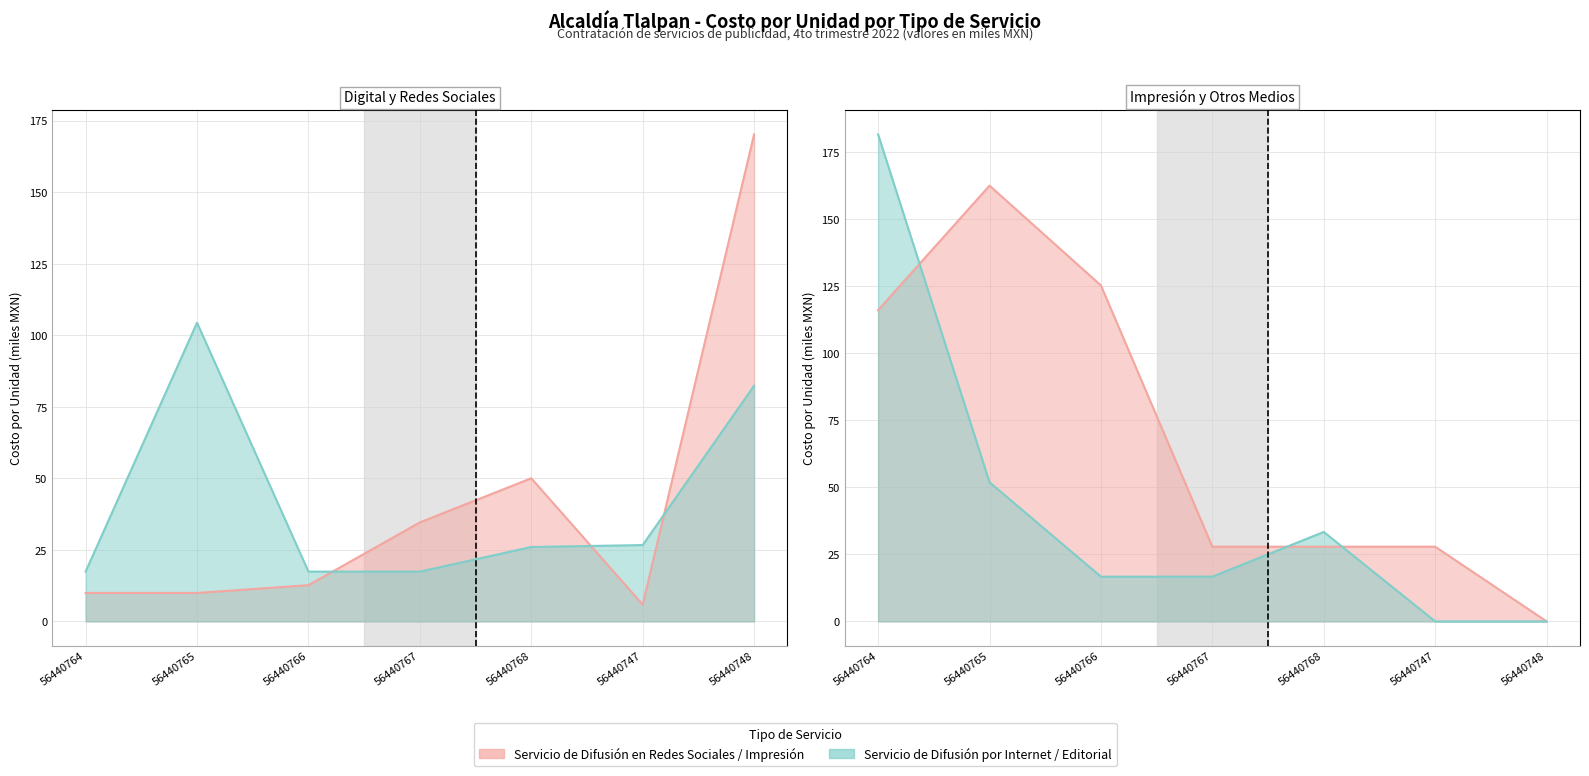

Reading left to right, extract all data points from this chart.

Servicio de Difusión en Redes Sociales: 9.9	9.9	12.7	34.6	50.0	5.9	170.2
Servicio de impresion: 116.0	162.4	125.2	27.8	27.8	27.8	0.0
Servicio de Difusión Mediante Editoriales: 181.5	51.9	16.7	16.7	33.3	0.0	0.0
Servicio de Difusion por Internet: 17.4	104.4	17.4	17.4	26.0	26.7	82.4